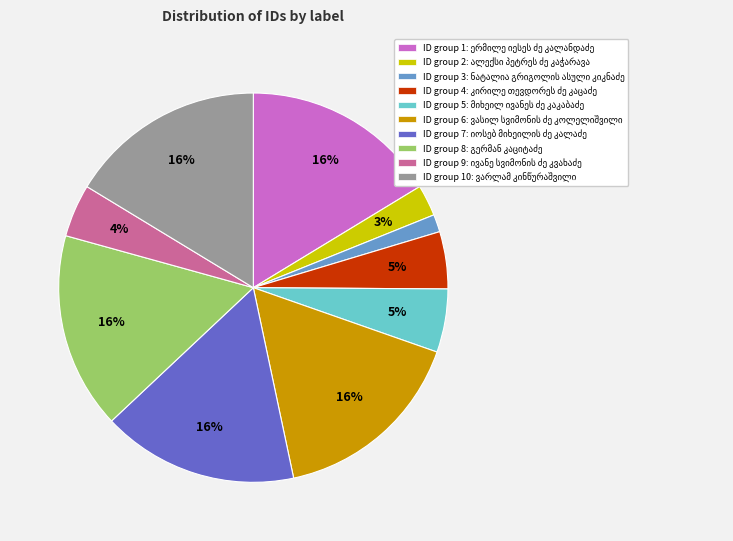

How many segments does this pie chart have?

10